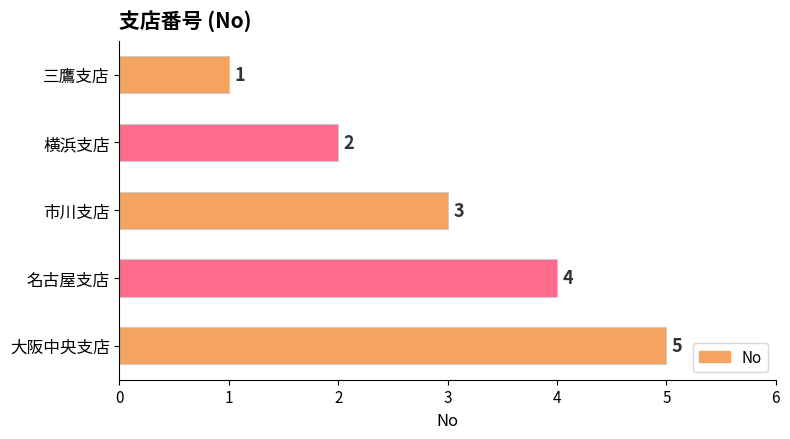

What is the difference between the maximum and minimum values?

4